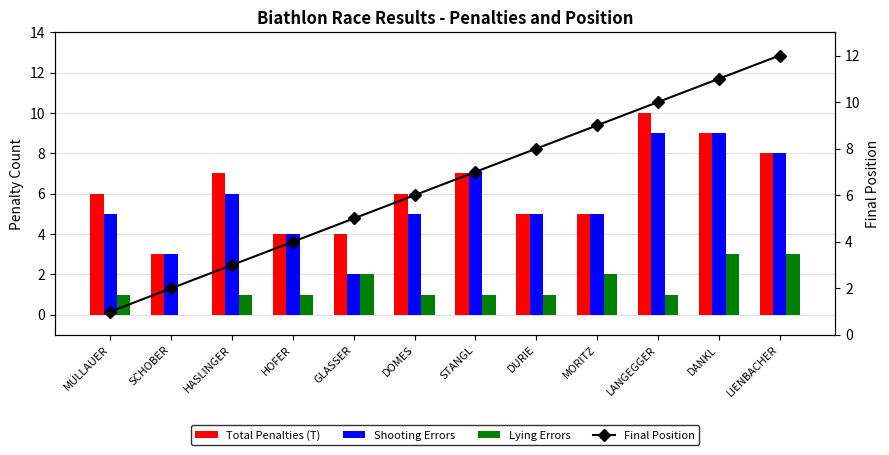

What is the label of the 6th bar from the right?

STANGL